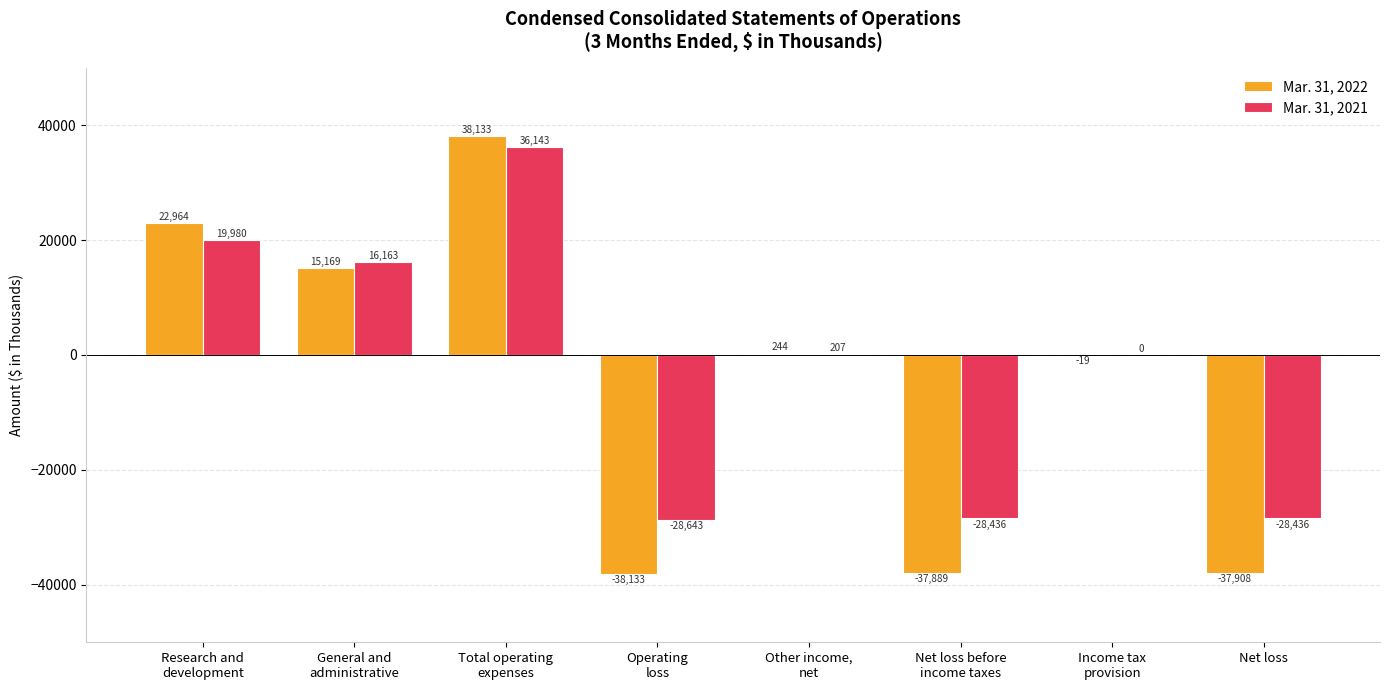

What is the sum of all Mar. 31, 2021 values?

-13022